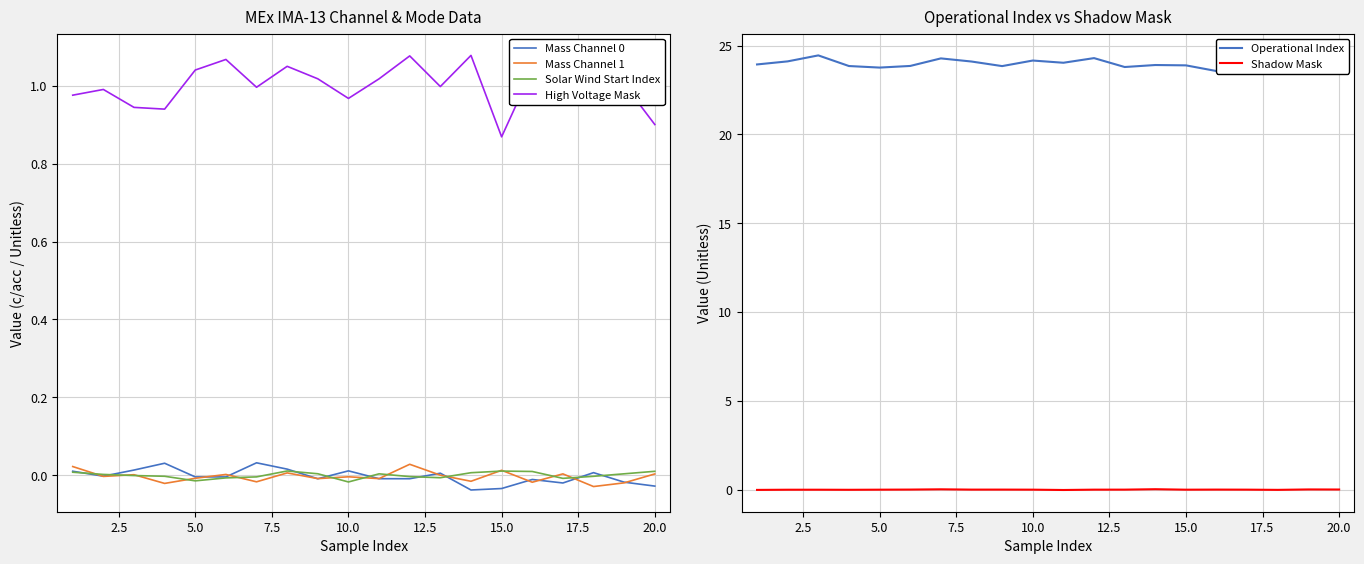

True or false: High Voltage Mask and Solar Wind Start Index intersect in this chart.

False